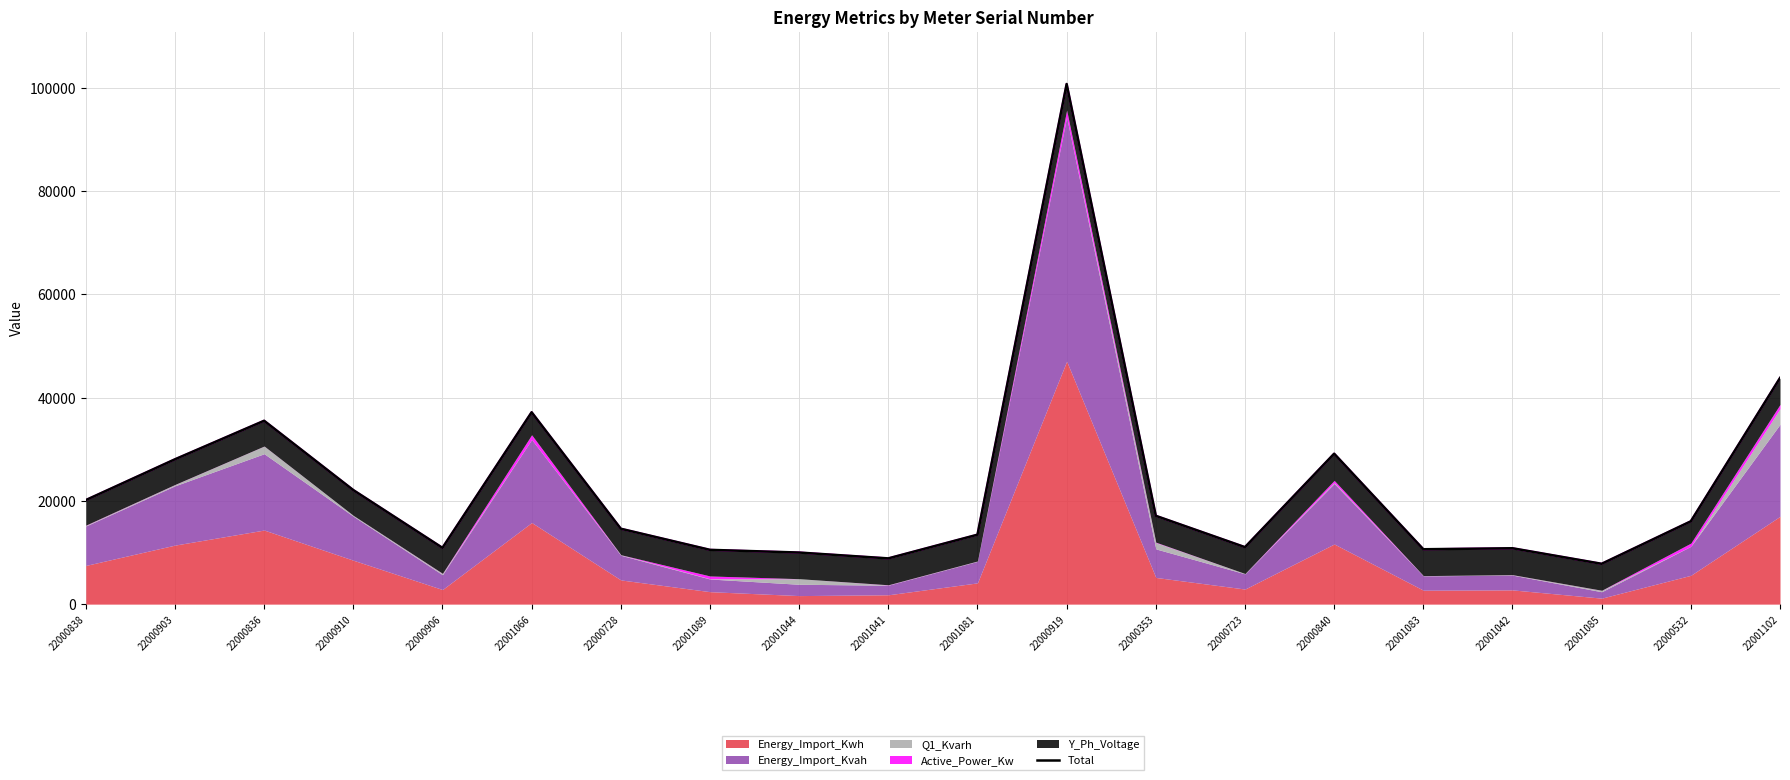

What is the change in value from 22000838 to 22000919?

+80614.3